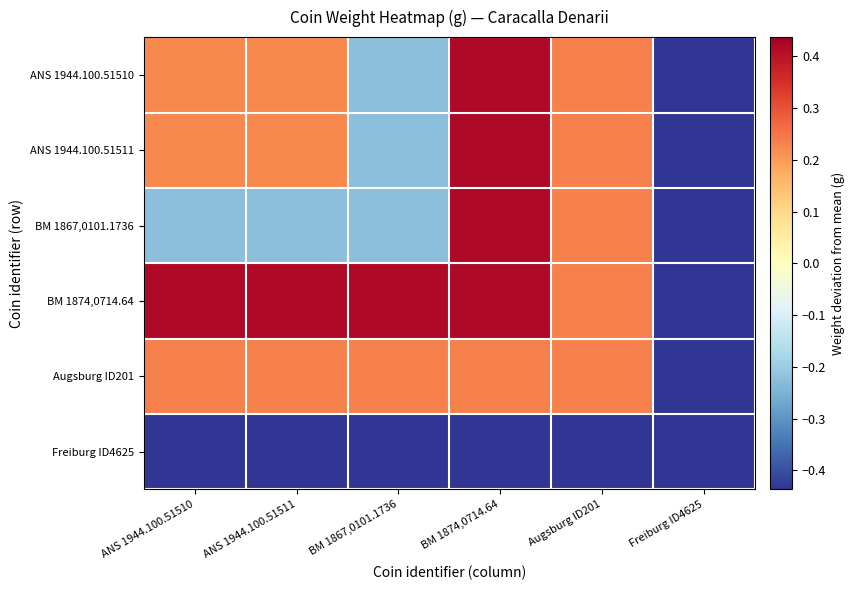

Reading left to right, extract all data points from this chart.

ANS 1944.100.51510: ANS 1944.100.51510=0.2	ANS 1944.100.51511=0.2	BM 1867,0101.1736=-0.2	BM 1874,0714.64=0.4	Augsburg ID201=0.2	Freiburg ID4625=-0.4
ANS 1944.100.51511: ANS 1944.100.51510=0.2	ANS 1944.100.51511=0.2	BM 1867,0101.1736=-0.2	BM 1874,0714.64=0.4	Augsburg ID201=0.2	Freiburg ID4625=-0.4
BM 1867,0101.1736: ANS 1944.100.51510=-0.2	ANS 1944.100.51511=-0.2	BM 1867,0101.1736=-0.2	BM 1874,0714.64=0.4	Augsburg ID201=0.2	Freiburg ID4625=-0.4
BM 1874,0714.64: ANS 1944.100.51510=0.4	ANS 1944.100.51511=0.4	BM 1867,0101.1736=0.4	BM 1874,0714.64=0.4	Augsburg ID201=0.2	Freiburg ID4625=-0.4
Augsburg ID201: ANS 1944.100.51510=0.2	ANS 1944.100.51511=0.2	BM 1867,0101.1736=0.2	BM 1874,0714.64=0.2	Augsburg ID201=0.2	Freiburg ID4625=-0.4
Freiburg ID4625: ANS 1944.100.51510=-0.4	ANS 1944.100.51511=-0.4	BM 1867,0101.1736=-0.4	BM 1874,0714.64=-0.4	Augsburg ID201=-0.4	Freiburg ID4625=-0.4